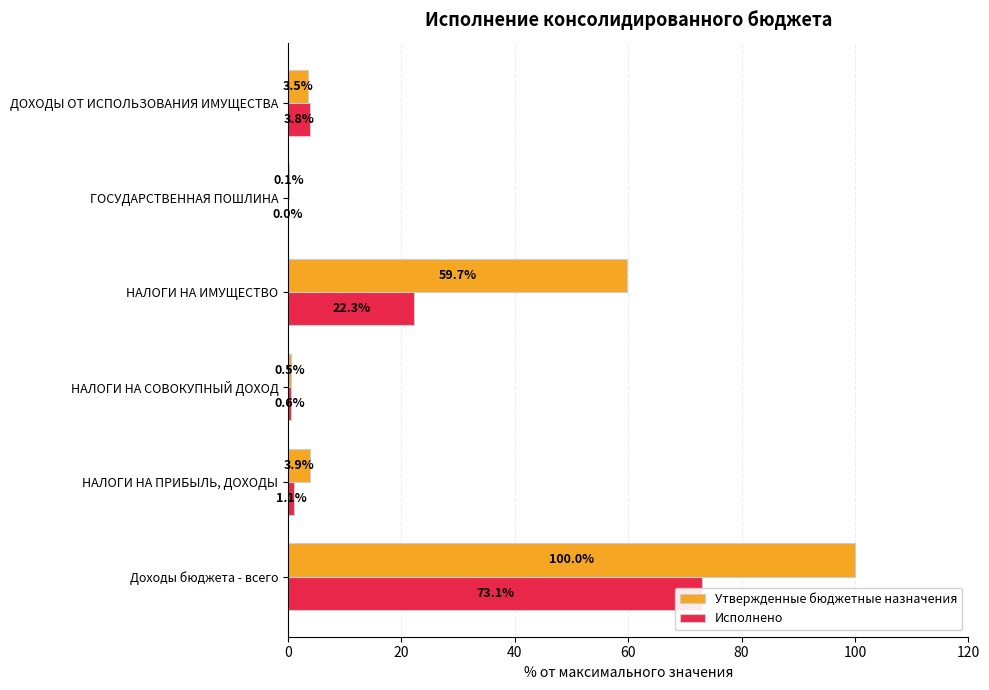

True or false: Исполнено has a value of 0.0 at ГОСУДАРСТВЕННАЯ ПОШЛИНА.

True